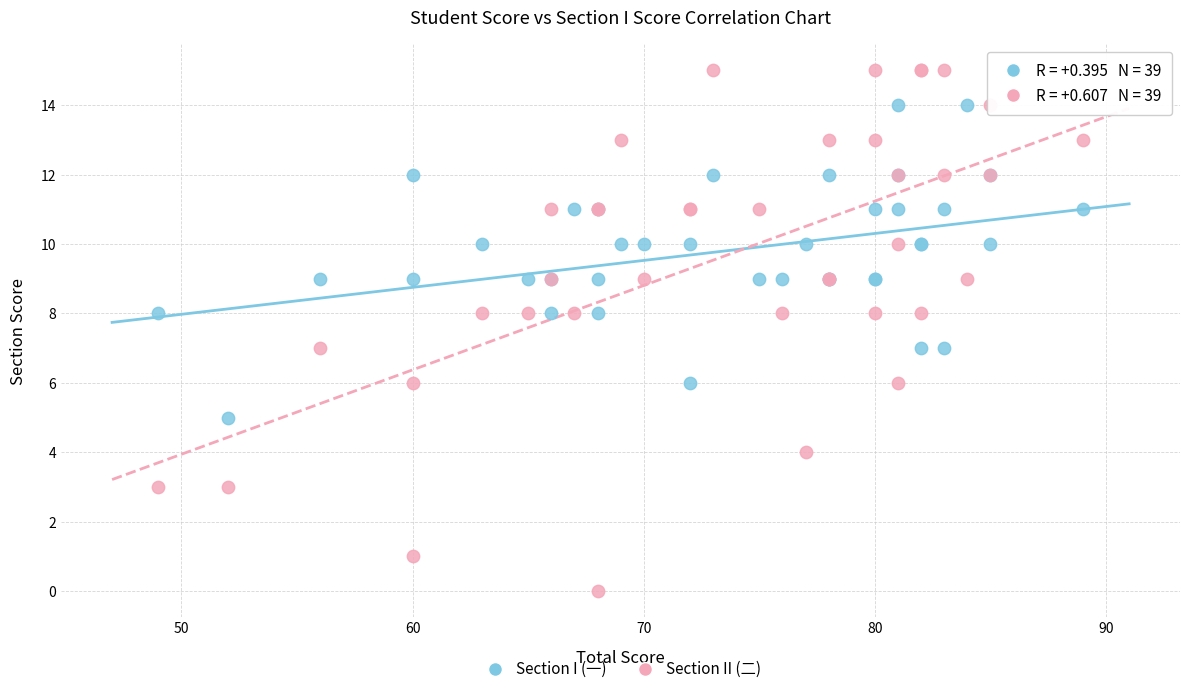

Which series reaches the maximum Y coordinate?

Section II (二)